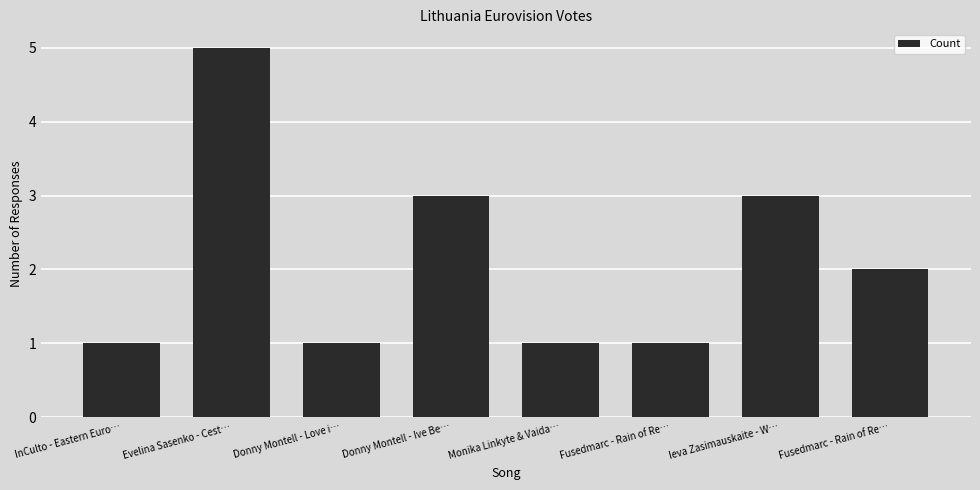

Where does the data first go above 2?

Evelina Sasenko - Cest…